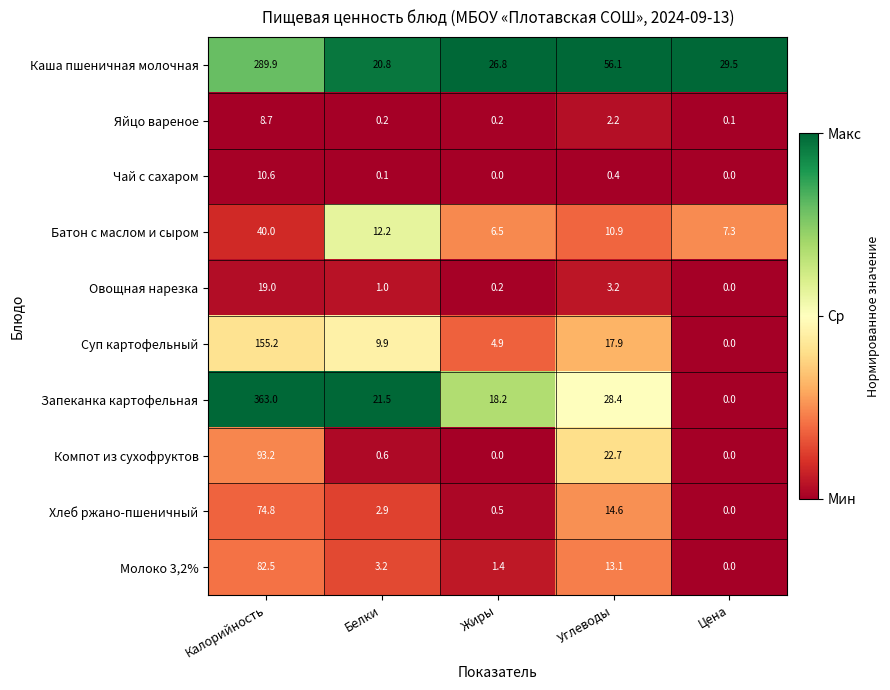

Which series has the largest total across all categories?

Запеканка картофельная